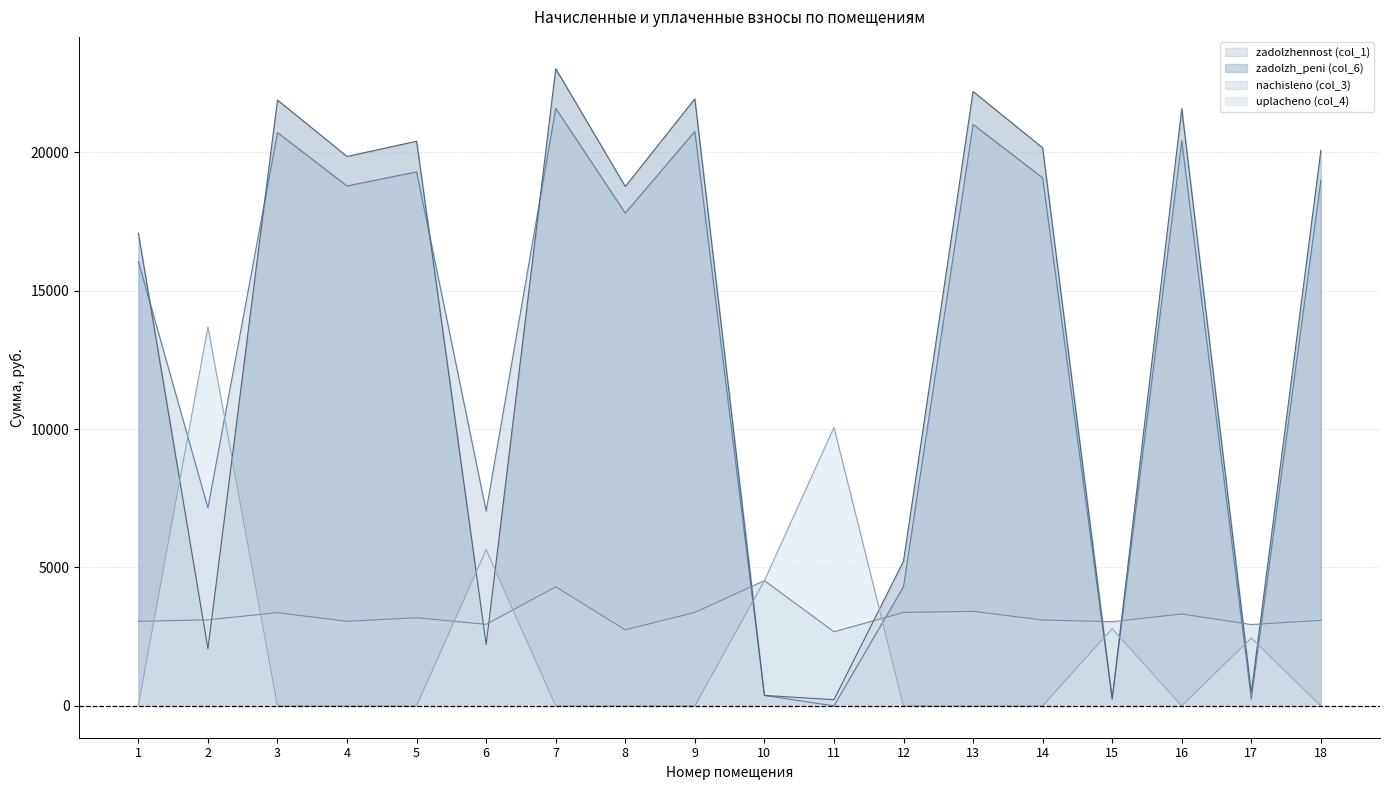

At which category does zadolzhennost (col_1) reach its first local peak?

3